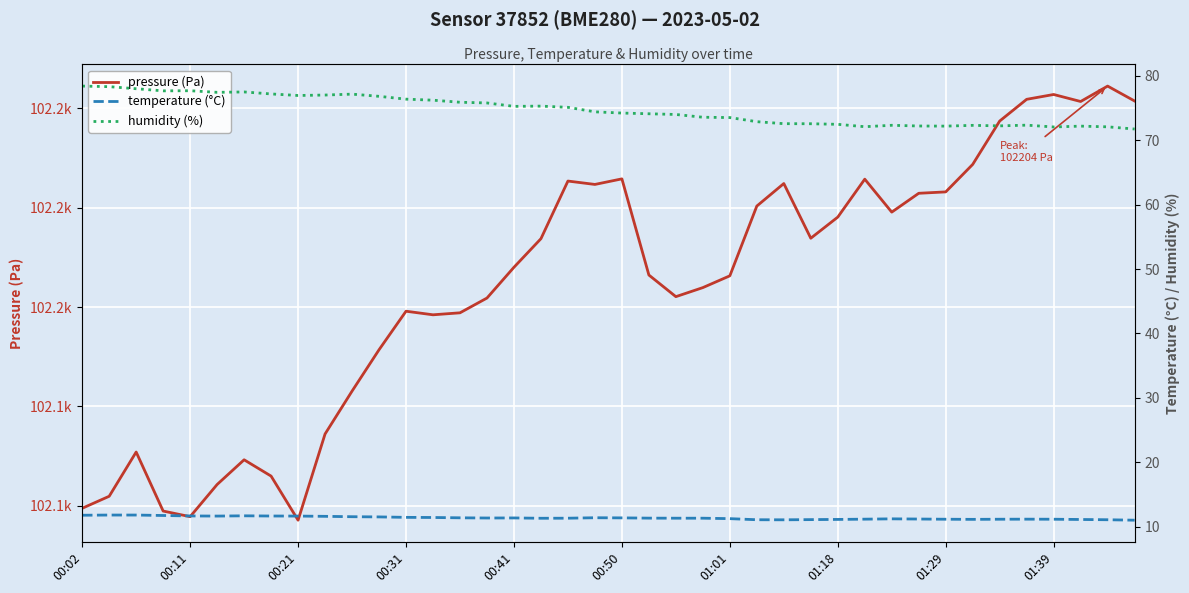

What is the value of the temperature (°C) point at the 7th from the left?

11.7